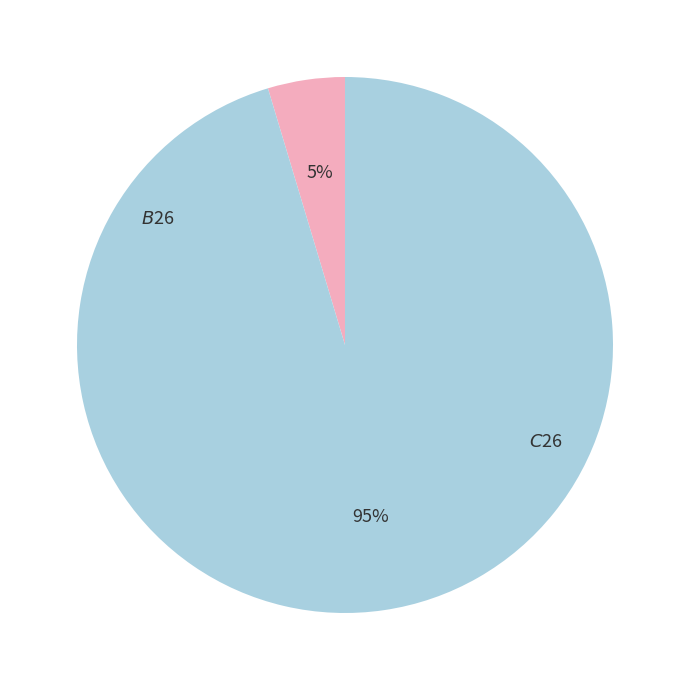

Is there any slice that represents more than half of the pie?

Yes